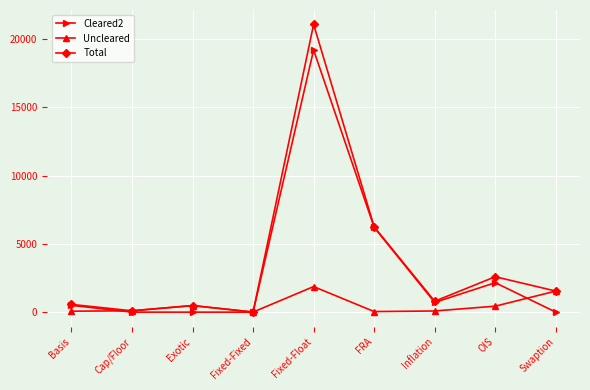

What position from the left is Inflation?

7